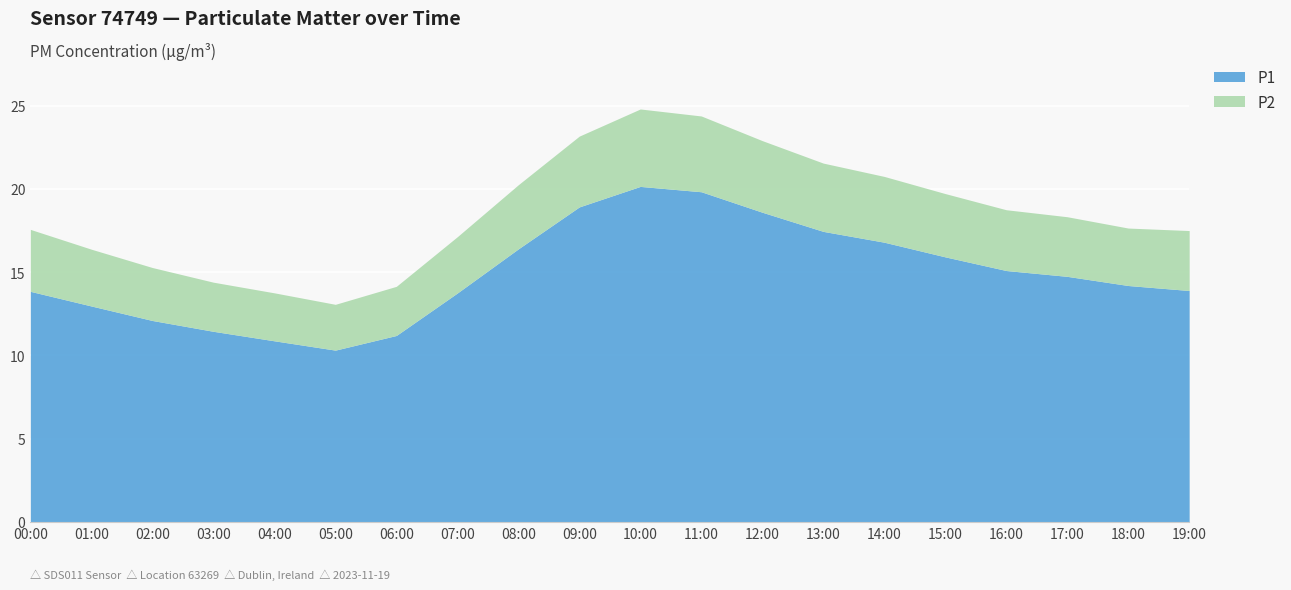

List the labels in order of P2 value, largest first.

10:00, 11:00, 12:00, 09:00, 13:00, 14:00, 08:00, 15:00, 00:00, 16:00, 19:00, 17:00, 18:00, 01:00, 07:00, 02:00, 03:00, 06:00, 04:00, 05:00